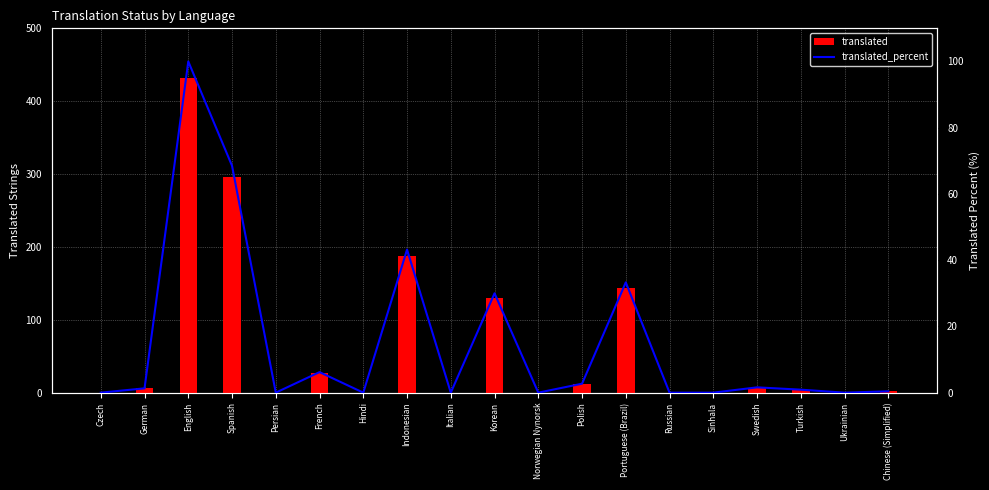

Rank the categories by translated value from highest to lowest.

English, Spanish, Indonesian, Portuguese (Brazil), Korean, French, Polish, Swedish, German, Turkish, Chinese (Simplified), Czech, Persian, Hindi, Italian, Norwegian Nynorsk, Russian, Sinhala, Ukrainian